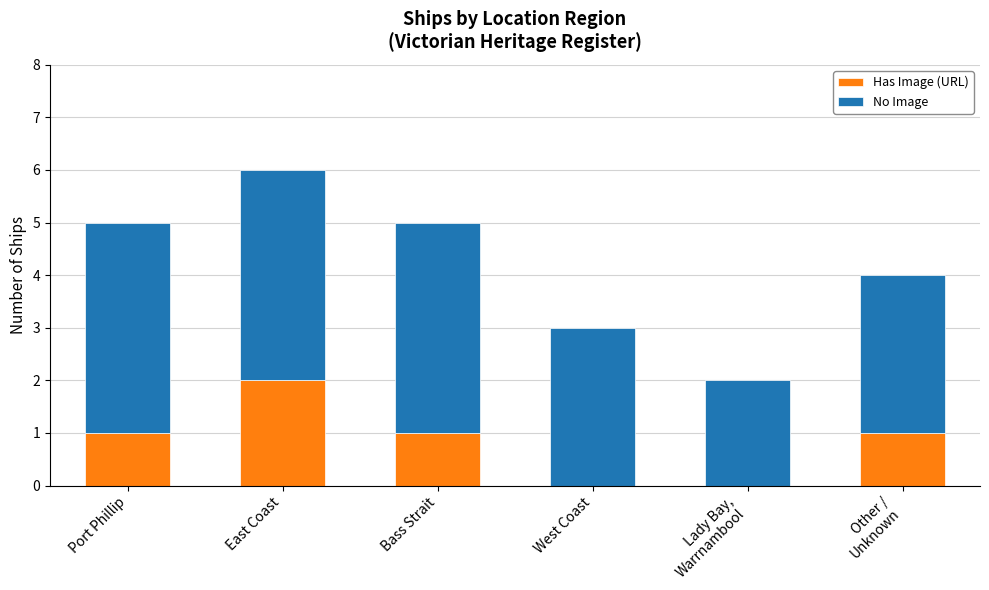

Are the bars horizontal?

No